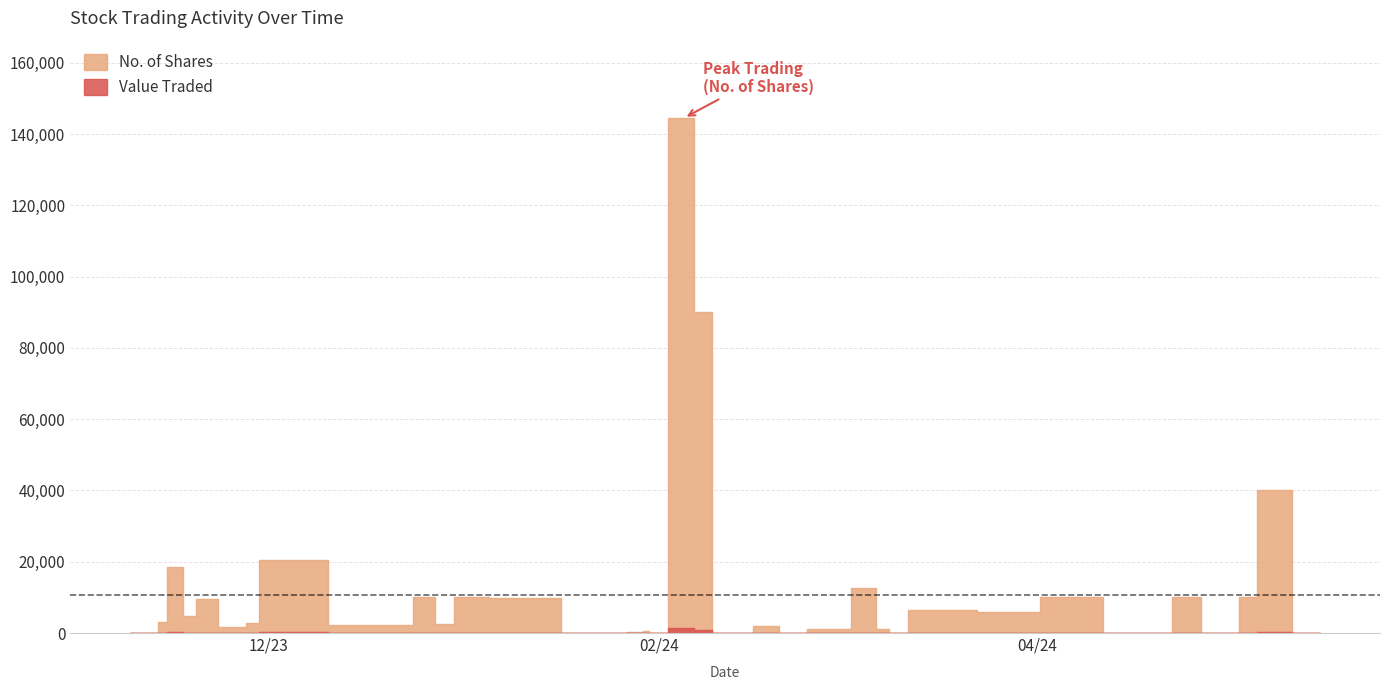

What is the difference between the maximum and minimum values in the No. of Shares series?

144518